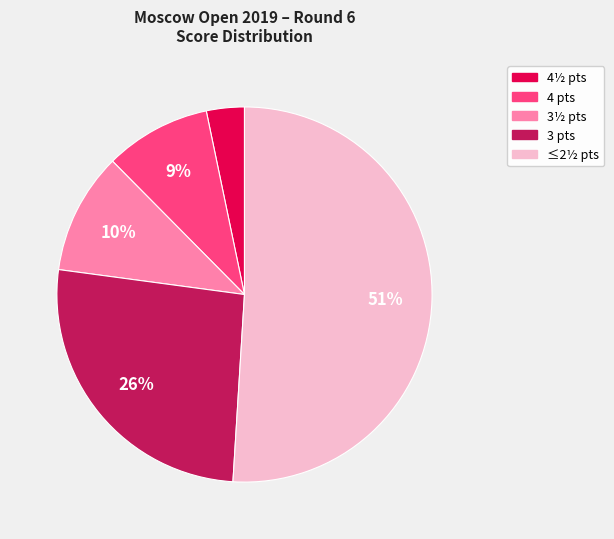

To the nearest percent, what is the average slice percentage?

20%